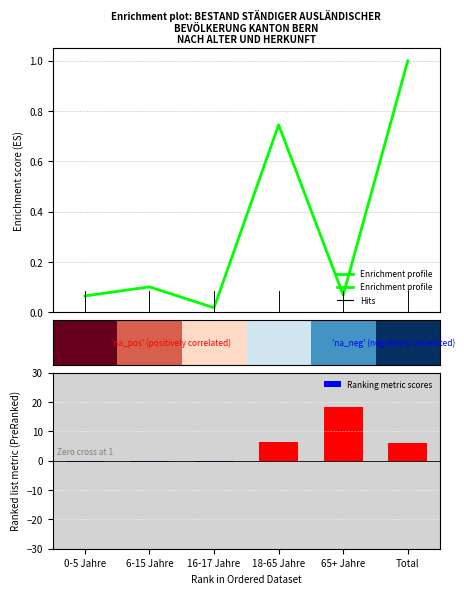

What is the highest value of the Ranking metric scores series?

18.4